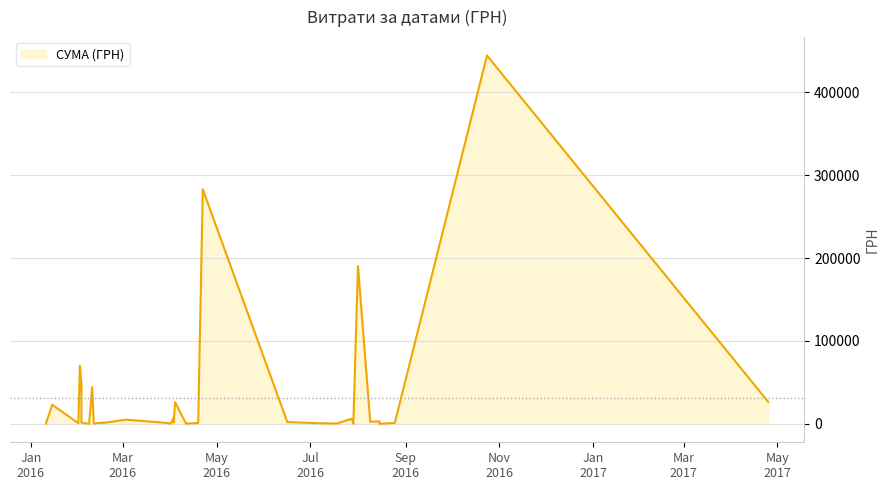

How many distinct data groups are displayed?

1